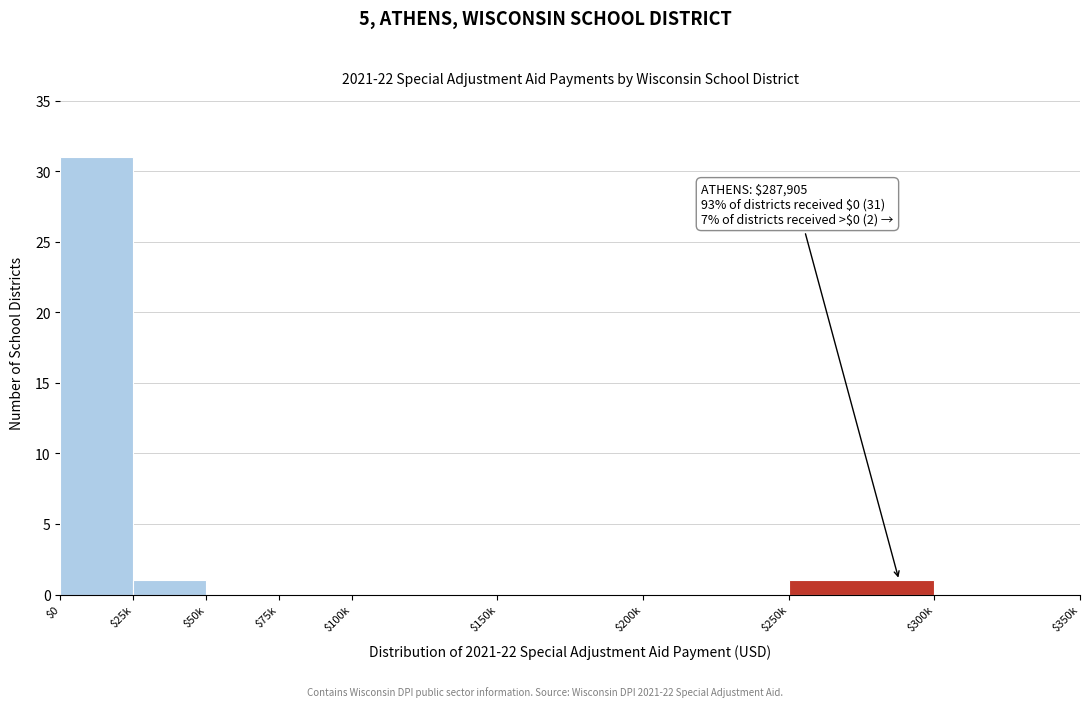

What is the sum of all values?

33